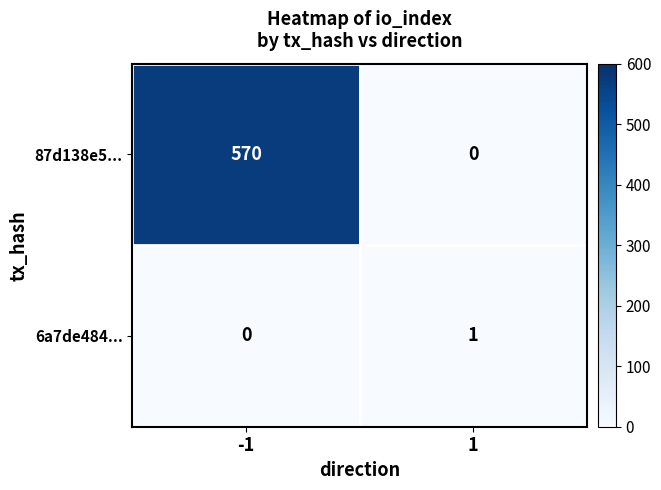

Which series has the largest total across all categories?

87d138e5...